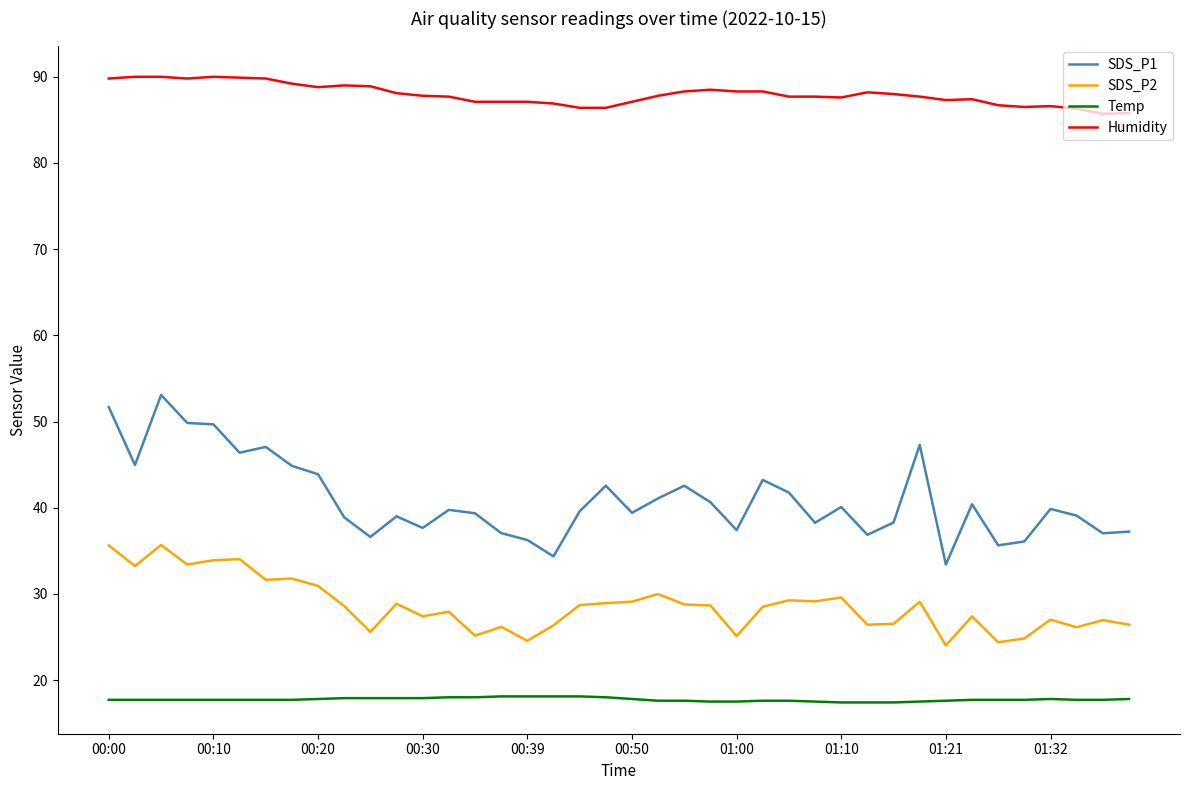

Rank the series by their average value, from lowest to highest.

Temp, SDS_P2, SDS_P1, Humidity